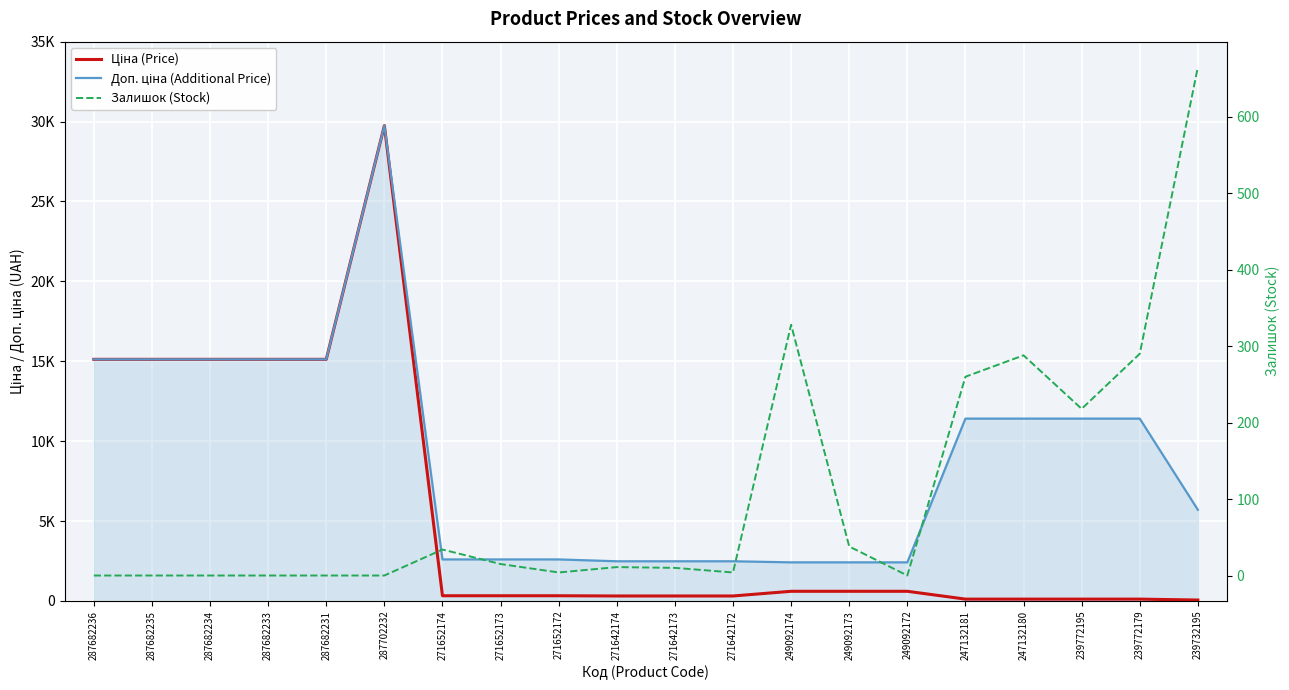

True or false: Ціна (Price) has more than 2 points higher than both neighbors.

False